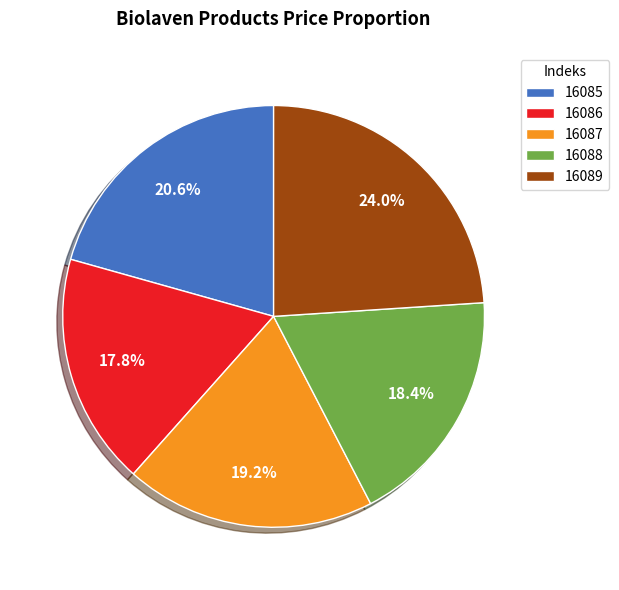

To the nearest percent, what is the difference between the 16088 and 16086 slice percentages?

1%